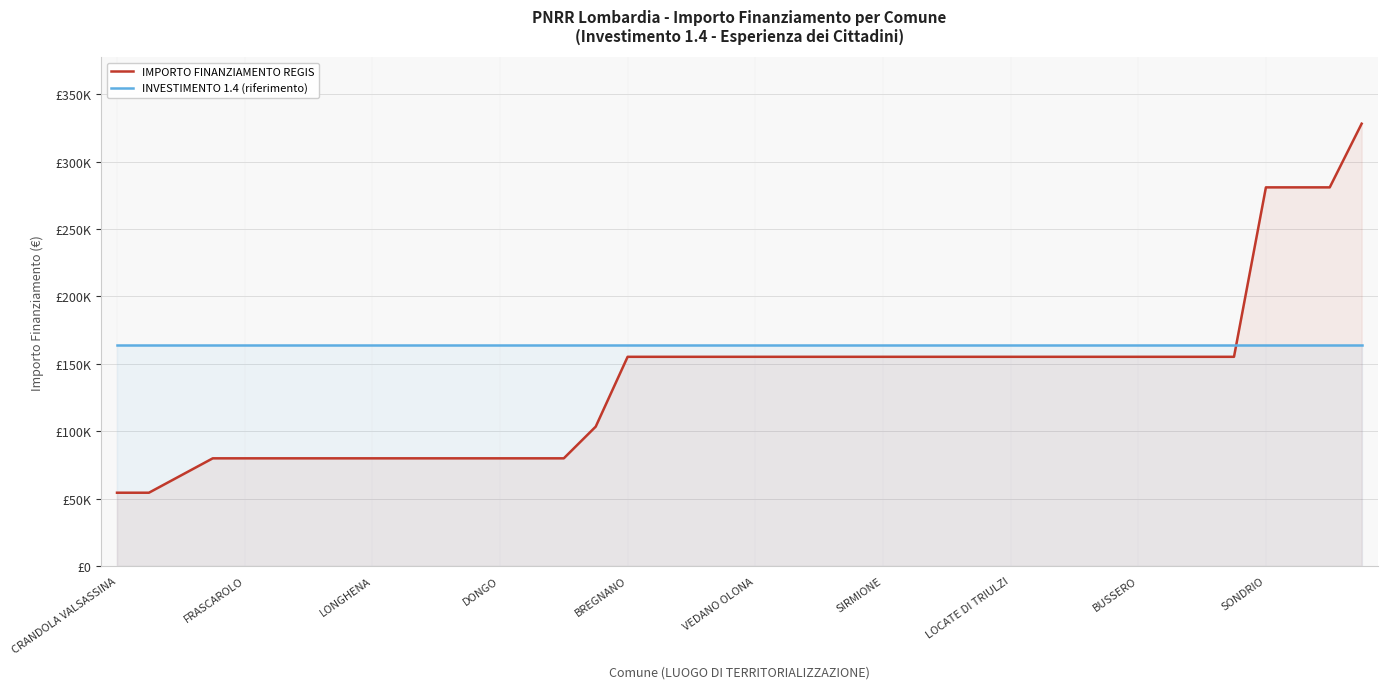

At which label does INVESTIMENTO 1.4 (riferimento) reach its minimum?

CRANDOLA VALSASSINA